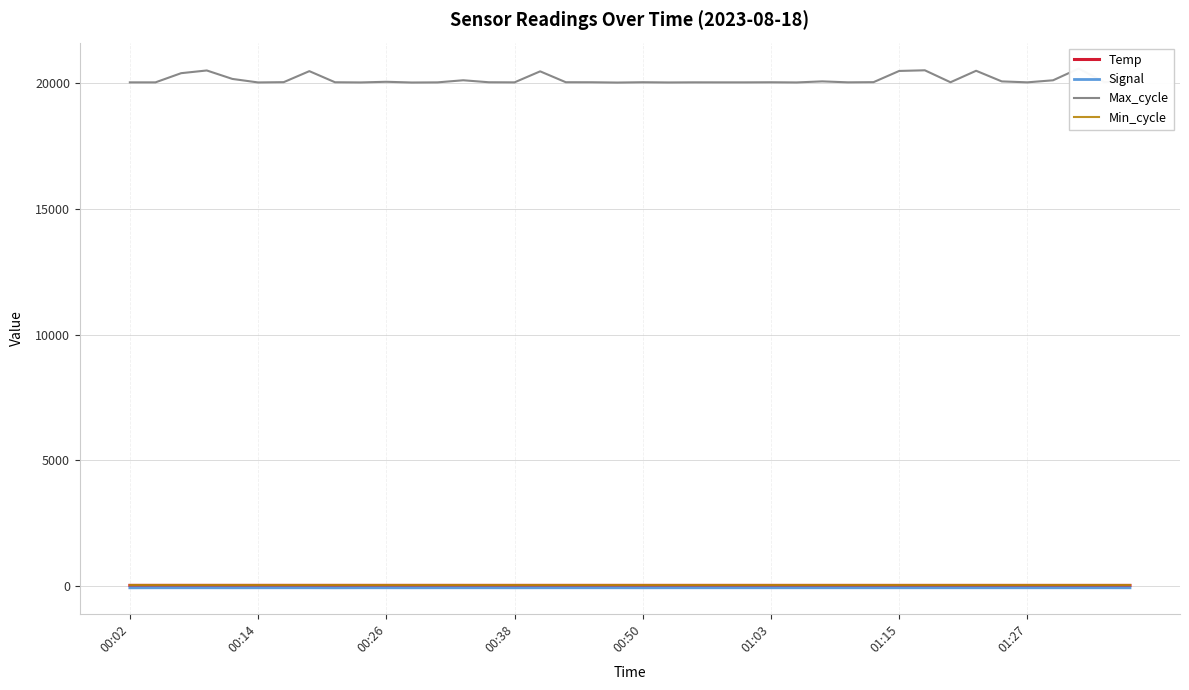

Rank the categories by Temp value from highest to lowest.

00:14, 00:02, 00:26, 00:50, 01:03, 00:38, 01:15, 01:27, 8, 9, 10, 12, 11, 13, 14, 15, 16, 18, 19, 17, 20, 21, 22, 23, 24, 25, 26, 28, 27, 29, 30, 31, 32, 33, 39, 35, 36, 37, 38, 34